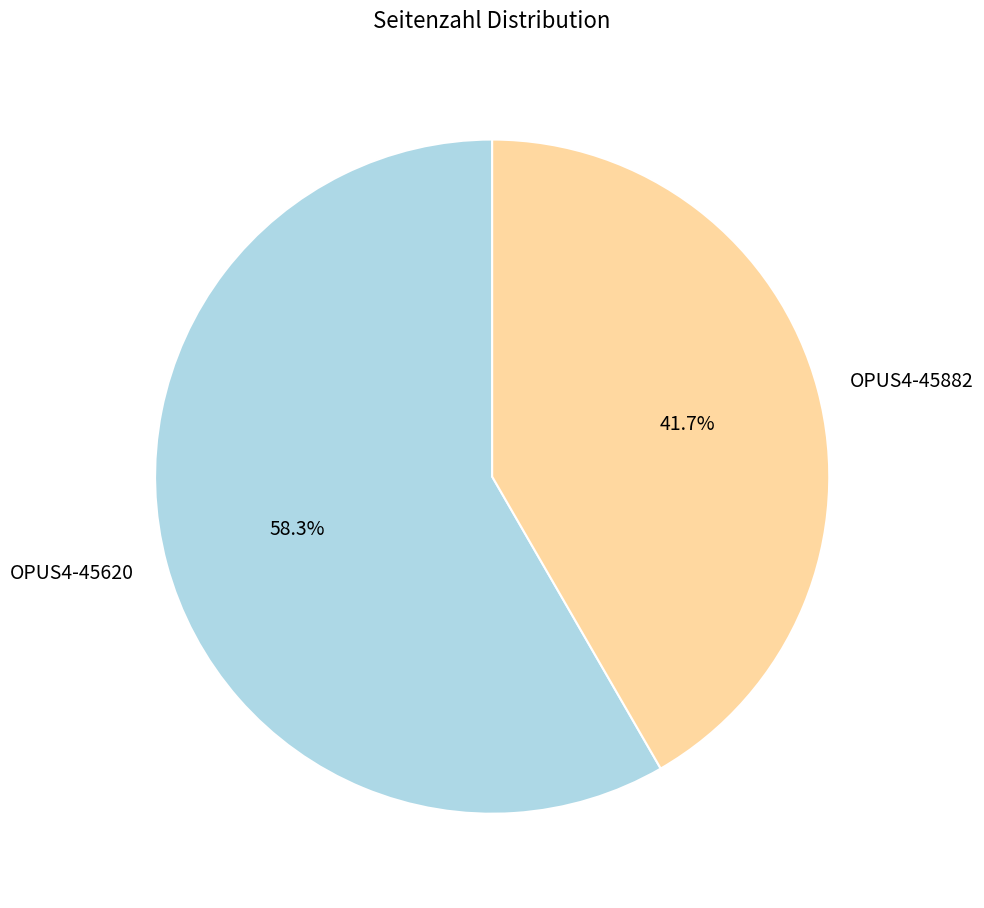

To the nearest percent, what portion does OPUS4-45882 represent?

42%